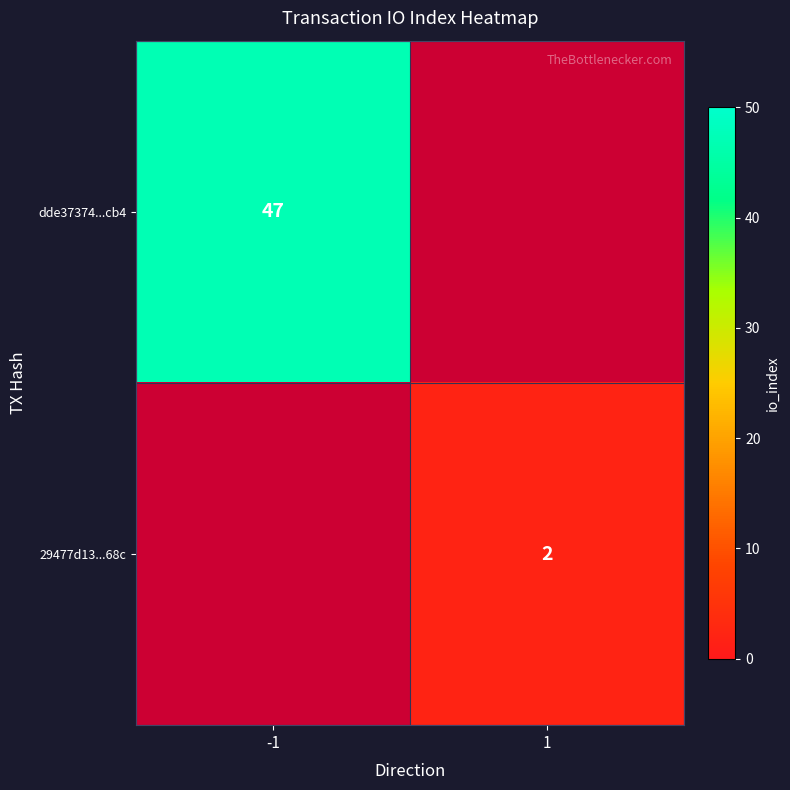

The 29477d13...68c series shows 3 at 1. True or false?

False